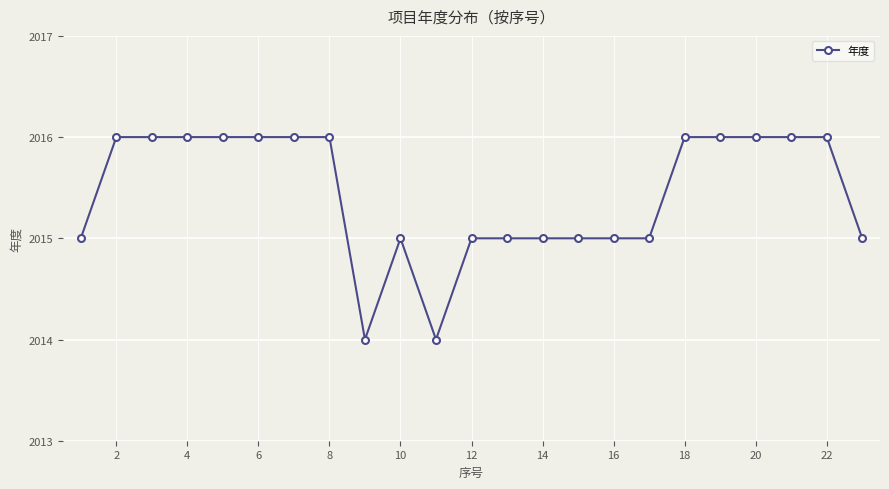

True or false: there are more than 0 points higher than both neighbors.

True